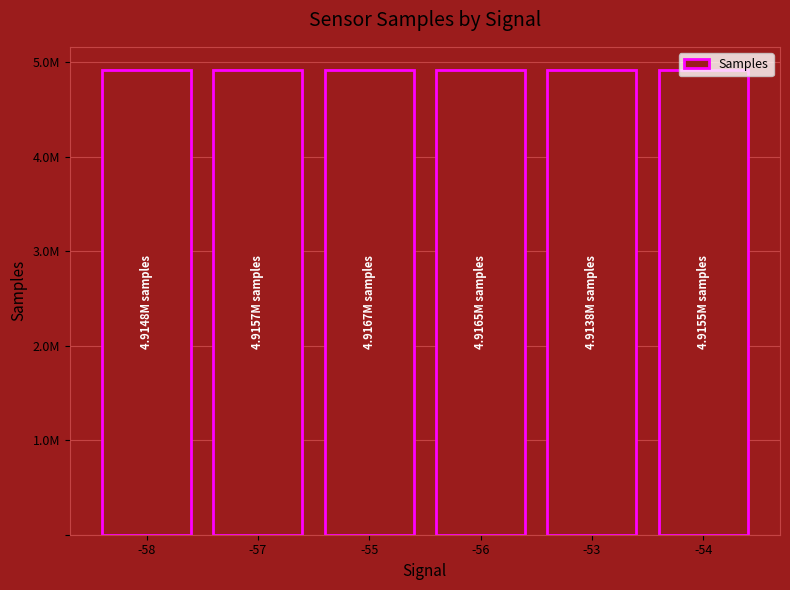

Are the bars grouped side by side (vs. stacked)?

No